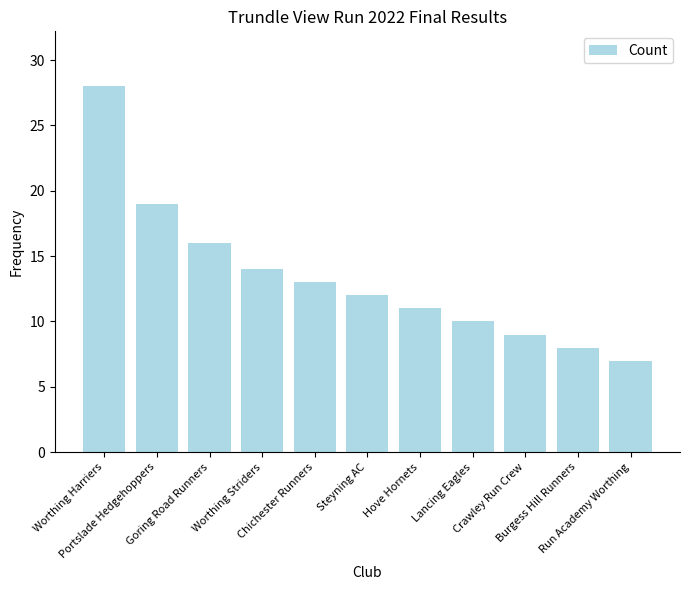

List the labels in order of value, smallest first.

Run Academy Worthing, Burgess Hill Runners, Crawley Run Crew, Lancing Eagles, Hove Hornets, Steyning AC, Chichester Runners, Worthing Striders, Goring Road Runners, Portslade Hedgehoppers, Worthing Harriers